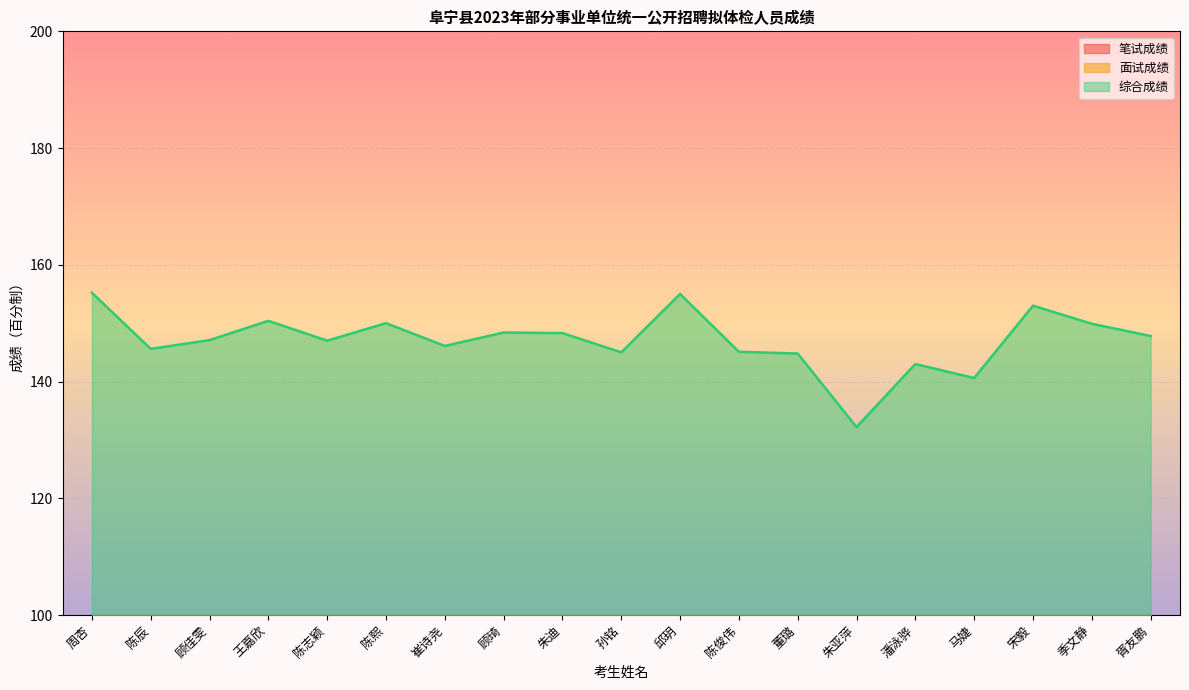

Reading left to right, transcribe all the data shown in this chart.

笔试成绩: 76.3	67.6	72.1	75.2	69.6	74.9	68.1	70.3	72.2	68.1	78.4	69.7	69.5	57.1	69.1	65.2	73.8	73.7	74.0
面试成绩: 78.9	78.0	75.0	75.2	77.4	75.1	78.0	78.1	76.1	76.9	76.6	75.4	75.3	75.1	73.9	75.4	79.2	76.2	73.8
综合成绩: 155.2	145.6	147.1	150.4	147.0	150.0	146.1	148.4	148.3	145.0	155.0	145.1	144.8	132.2	143.0	140.6	153.0	149.9	147.8